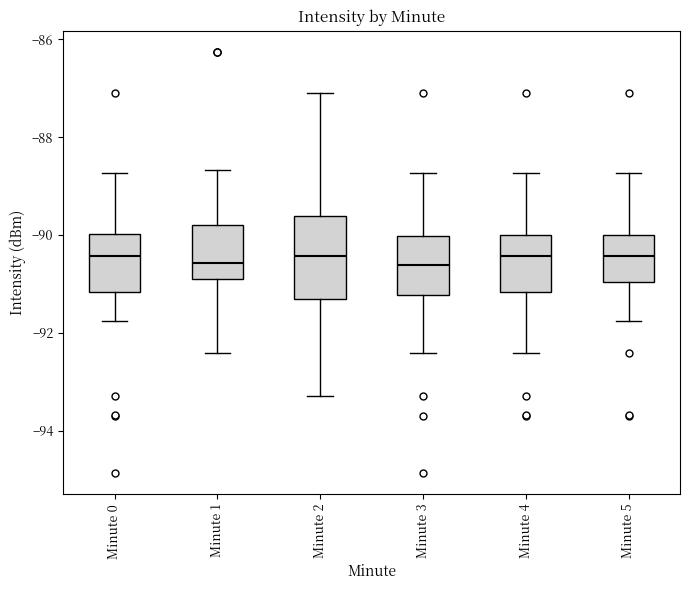

Reading left to right, transcribe this box plot: for each box, give where its median line is, the range the box spans, and where its two whiskers end, as read against the y-axis. The values are not printed on the chart, so give them approximately, as read against the axis.

Minute 0: median -90.4, box -91.2 to -90.0, whiskers -91.8 to -88.8
Minute 1: median -90.6, box -90.8 to -89.8, whiskers -92.4 to -88.6
Minute 2: median -90.4, box -91.4 to -89.6, whiskers -93.2 to -87.2
Minute 3: median -90.6, box -91.2 to -90.0, whiskers -92.4 to -88.8
Minute 4: median -90.4, box -91.2 to -90.0, whiskers -92.4 to -88.8
Minute 5: median -90.4, box -91.0 to -90.0, whiskers -91.8 to -88.8